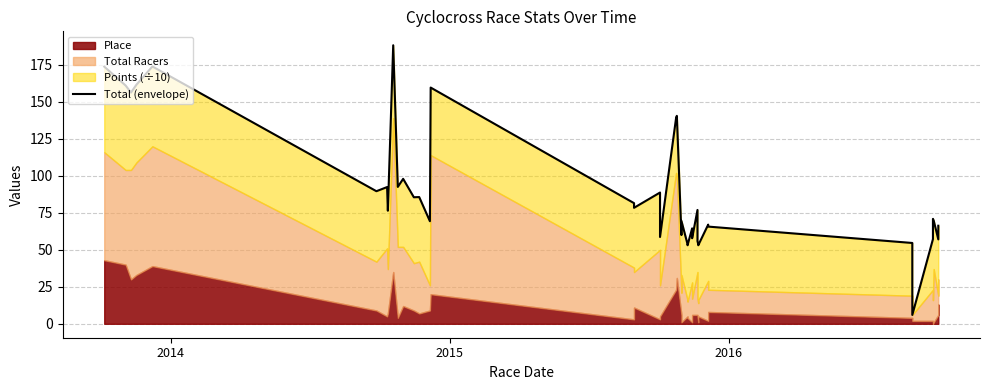

What is the greatest value displayed?

188.3